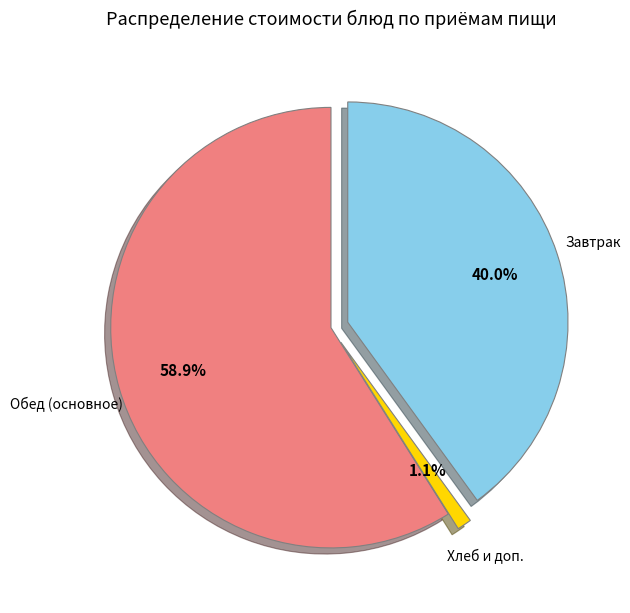

Is there any slice that represents more than half of the pie?

Yes